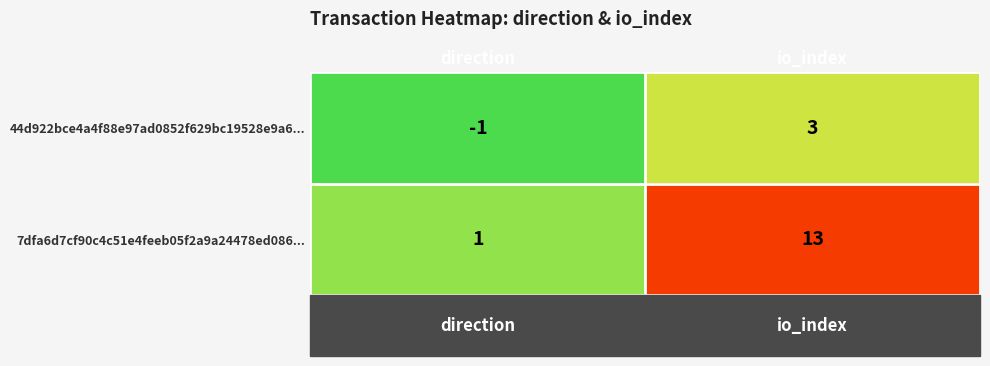

At which category is the sum across all series the highest?

io_index